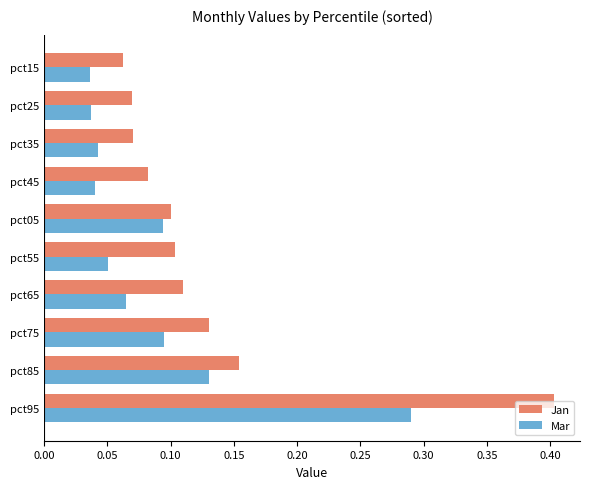

True or false: Jan has a value of 0.0 at pct15.

False